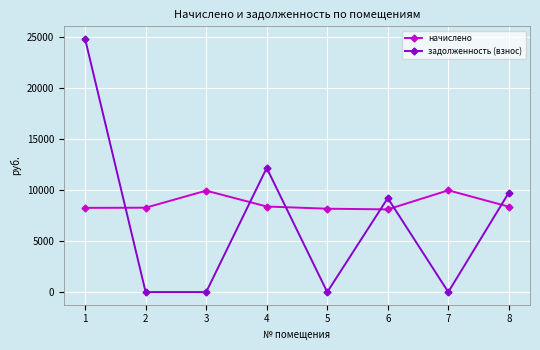

What is the maximum value for задолженность (взнос)?

24835.2